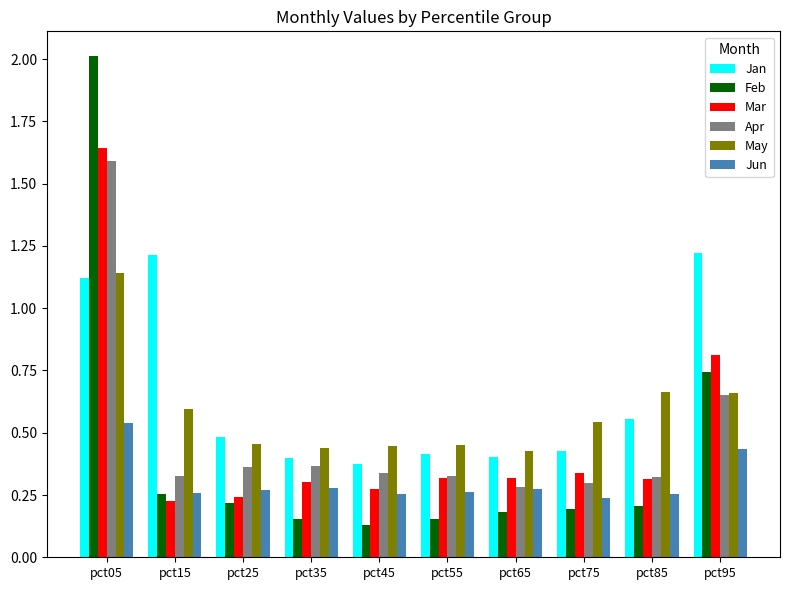

What is the sum of all Feb values?

4.2